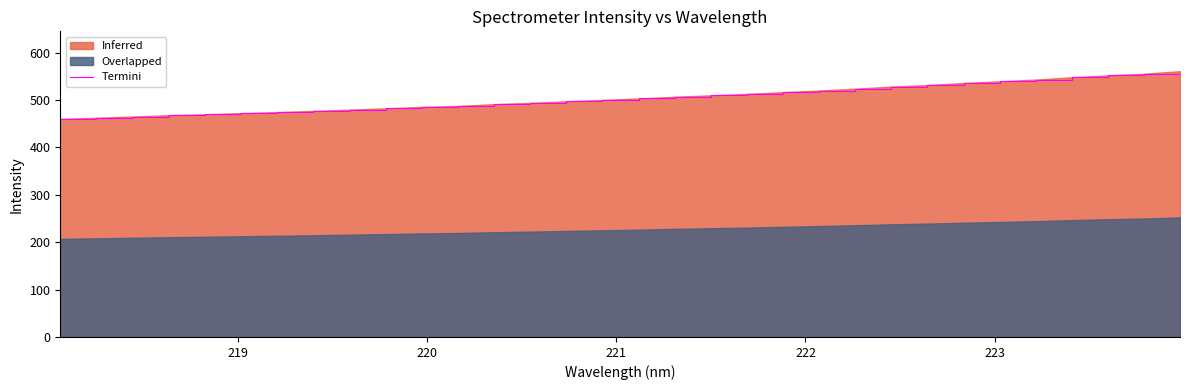

The chart shows a value of 745.6 at 19. True or false?

False